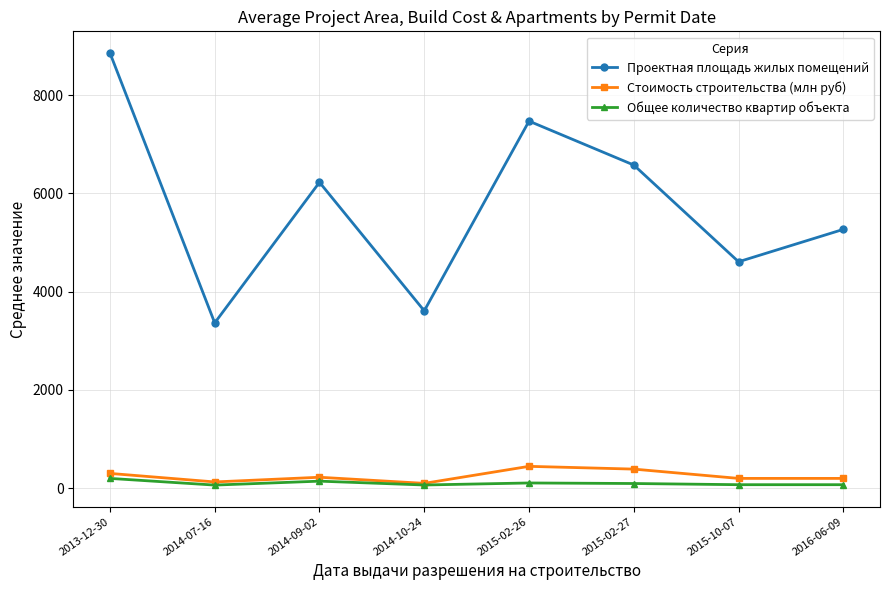

Does the chart have visible grid lines?

Yes